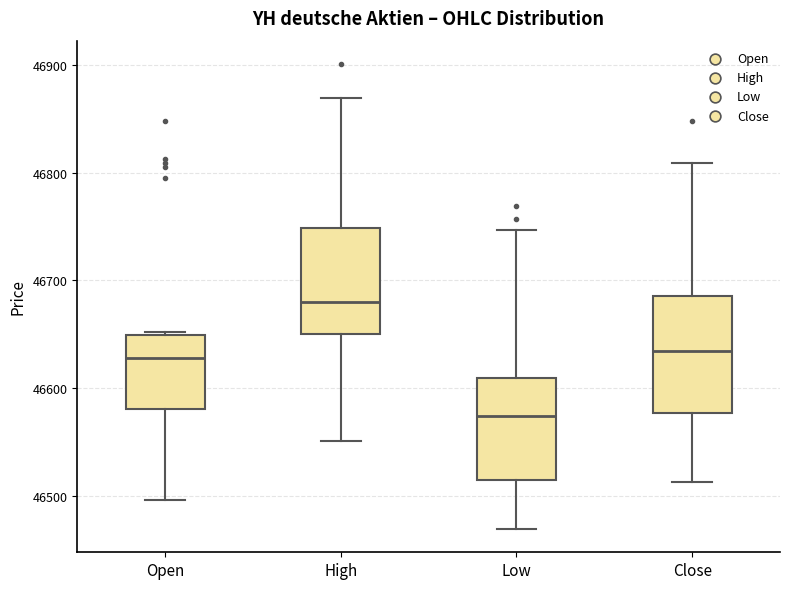

Which box's median line is the lowest?

Low